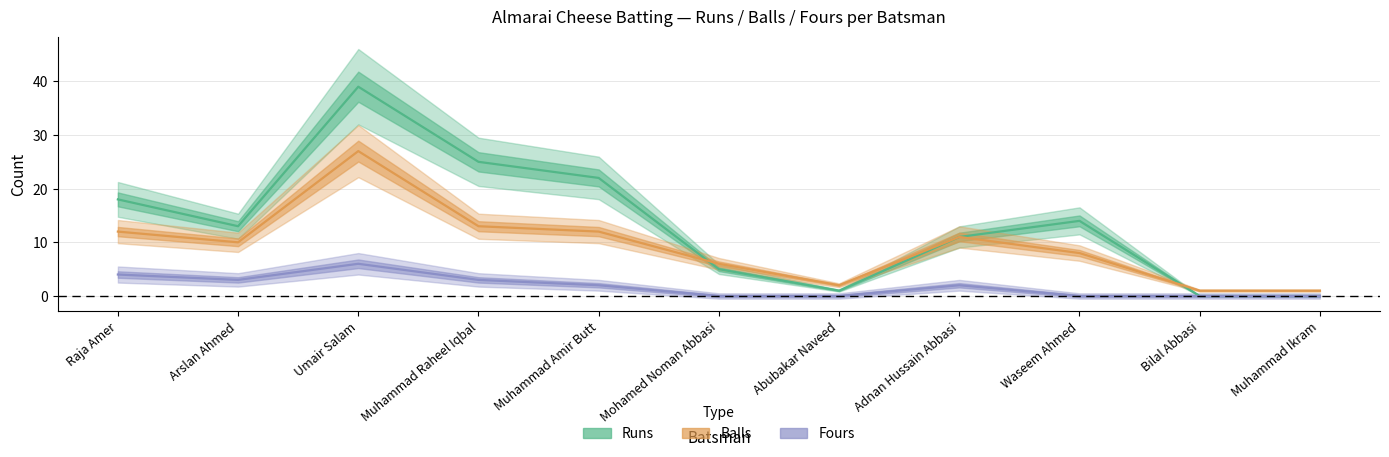

True or false: Fours and Balls cross at least once.

False